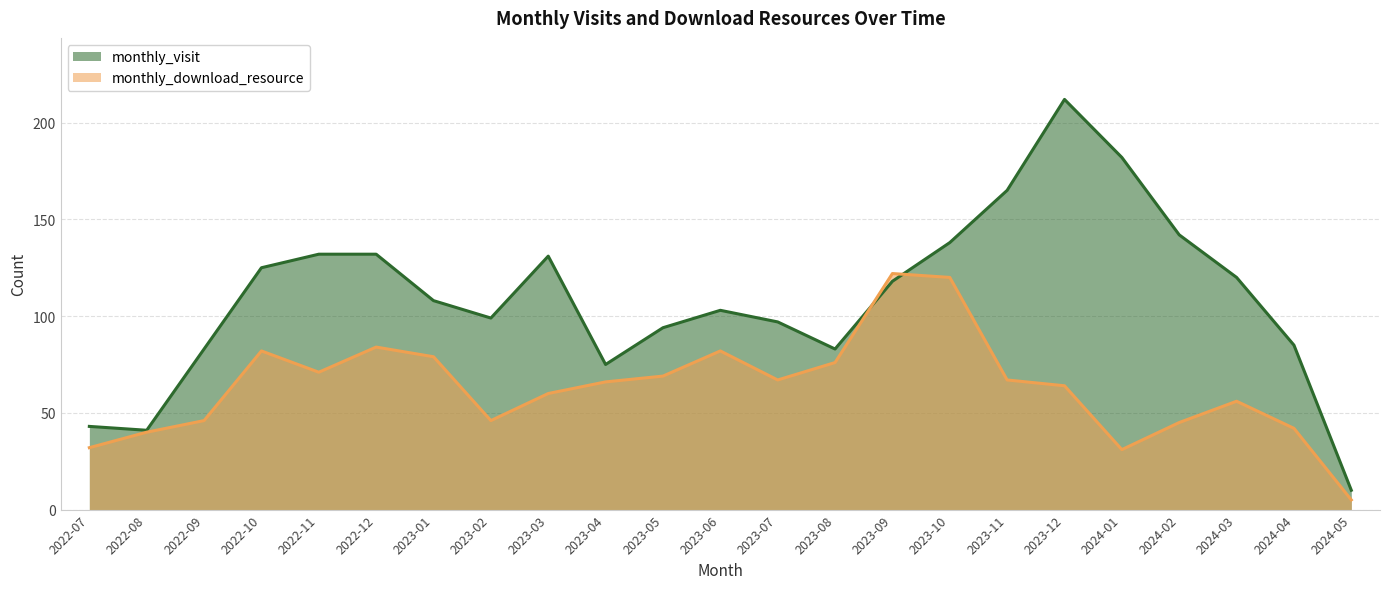

What is the sum of the monthly_download_resource values at 2024-03 and 2023-04?

122